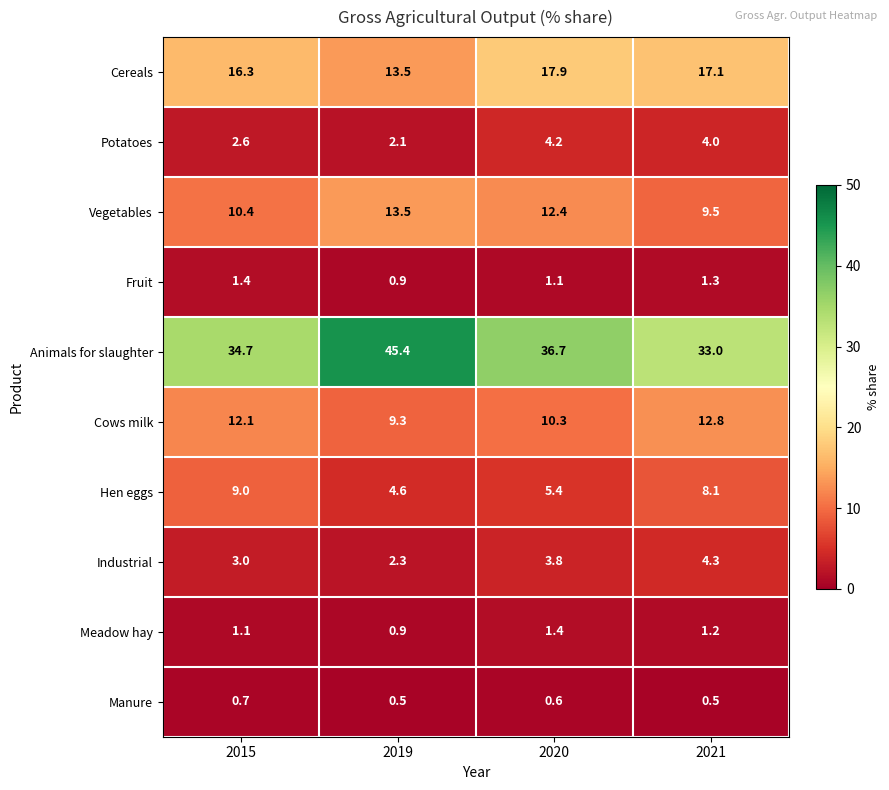

Is it true that Animals for slaughter equals 11.5 at 2015?

False